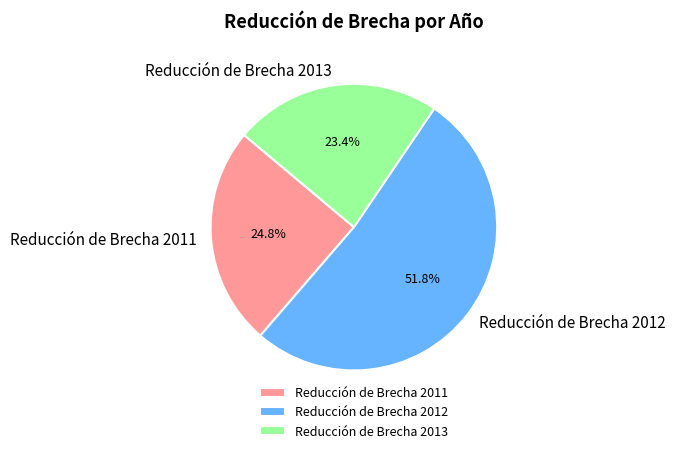

Which category has the smallest portion of the pie?

Reducción de Brecha 2013